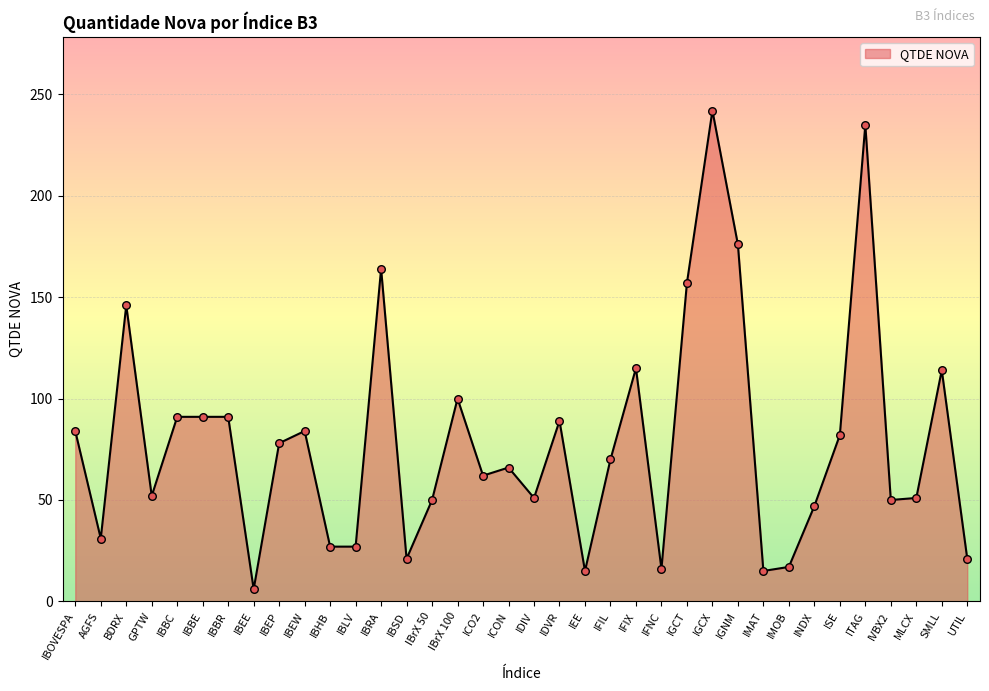

Which has a higher value, AGFS or IBrX 100?

IBrX 100